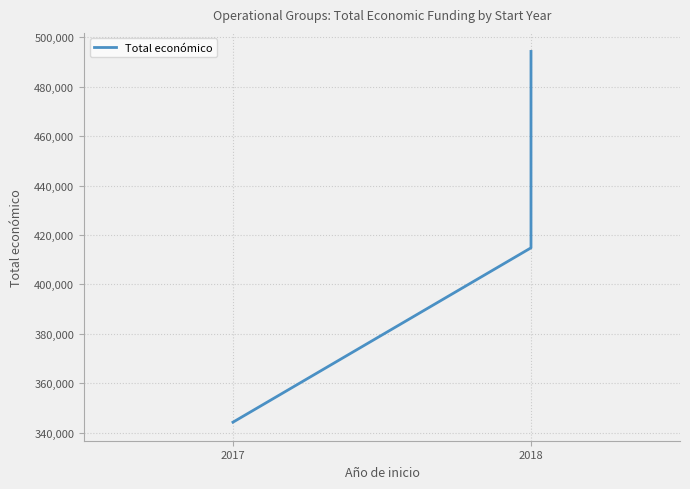

Where is the data nearest to the value 419249?

2018